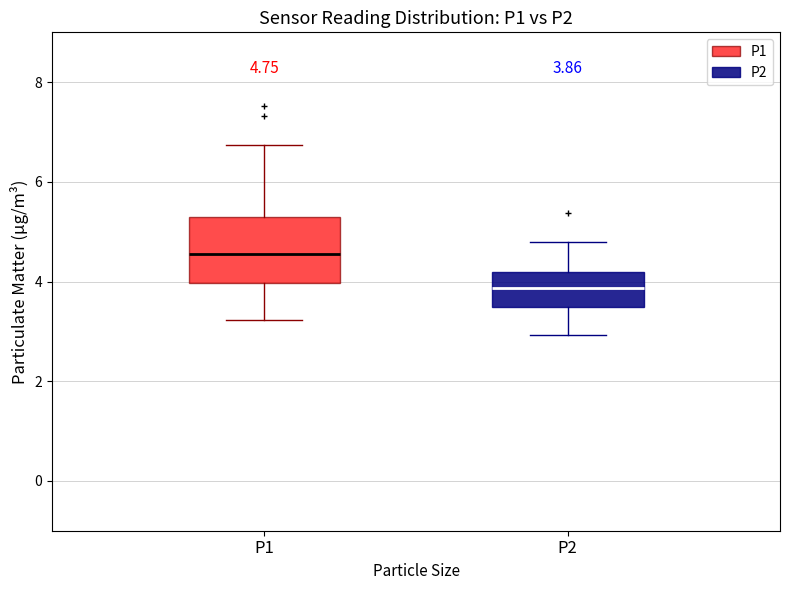

Which box is the tallest, from its lower edge to its upper edge?

P1